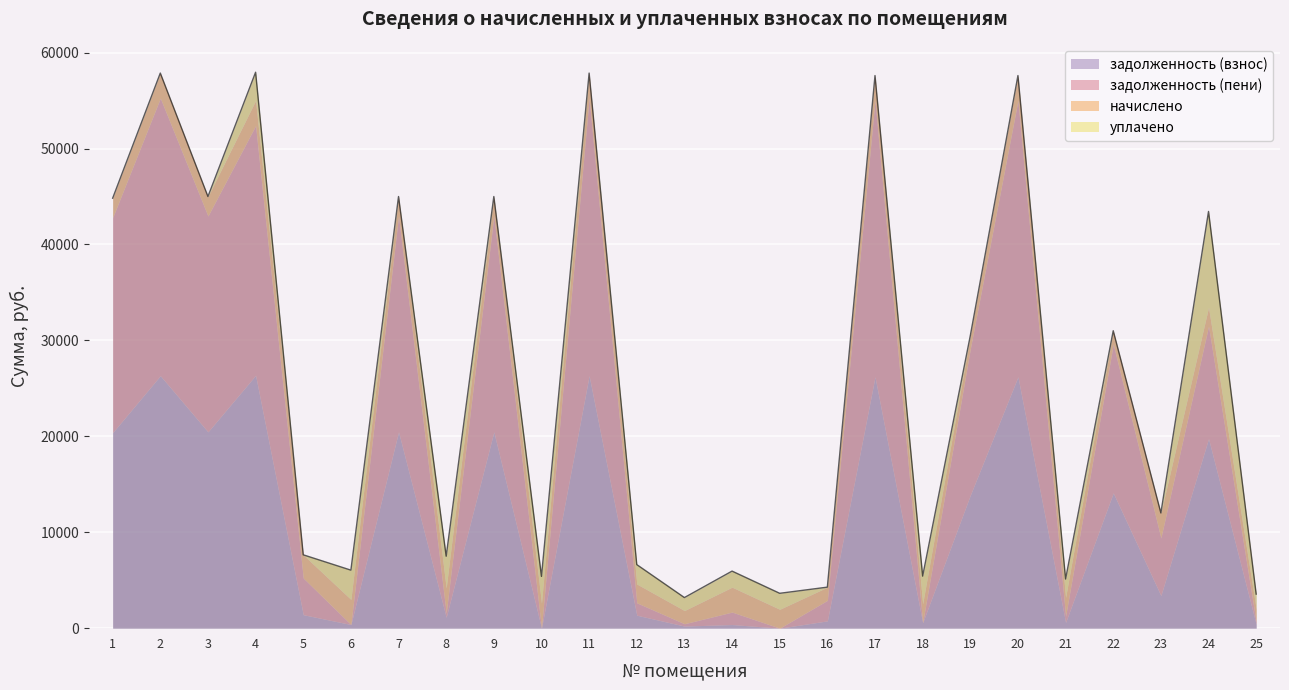

Reading right to left, extract all data points from this chart.

задолженность (взнос): 25=400.3	24=19761.8	23=3403.7	22=14104.3	21=599.9	20=26205.1	19=13868.6	18=572.7	17=26205.1	16=761.6	15=0.0	14=377.6	13=218.4	12=1352.9	11=26323.0	10=0.0	9=20469.1	8=1133.8	7=20469.1	6=380.5	5=1406.2	4=26362.3	3=20469.1	2=26323.0	1=20390.4
задолженность (пени): 25=229.4	24=11723.5	23=6005.0	22=15504.4	21=643.7	20=28806.4	19=15245.3	18=0.0	17=28806.4	16=2138.3	15=0.0	14=1298.7	13=242.7	12=1290.5	11=28936.0	10=0.0	9=22501.0	8=436.1	7=22501.0	6=0.0	5=3824.2	4=26032.2	3=22501.0	2=28936.0	1=22414.5
начислено: 25=1376.7	24=1961.7	23=2601.3	22=1400.1	21=1961.7	20=2601.3	19=1376.7	18=1969.5	17=2601.3	16=1376.7	15=1969.5	14=2597.4	13=1376.7	12=1961.7	11=2613.0	10=2616.9	9=2031.9	8=2616.9	7=2031.9	6=2616.9	5=2418.0	4=2616.9	3=2031.9	2=2613.0	1=2024.1
уплачено: 25=1547.5	24=10000.0	23=0.0	22=0.0	21=1917.9	20=0.0	19=0.0	18=2883.7	17=0.0	16=0.0	15=1665.0	14=1676.3	13=1352.4	12=2024.1	11=0.0	10=2781.1	9=0.0	8=3314.5	7=0.0	6=3052.7	5=0.0	4=2947.0	3=0.0	2=0.0	1=0.0